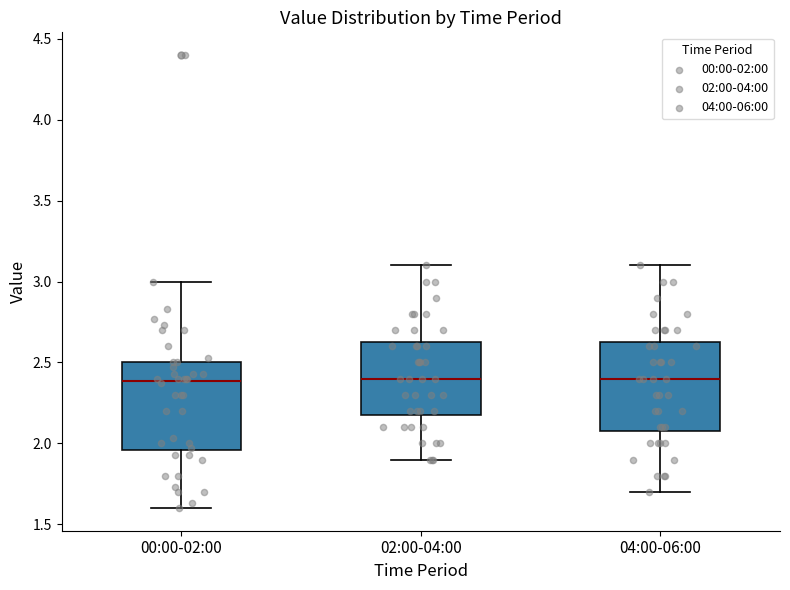

Reading left to right, read every box against the y-axis: the position of its median line, the range the box covers, and the ends of its whiskers. The values are not printed on the chart, so give them approximately, as read against the axis.

00:00-02:00: median 2.40, box 1.95 to 2.50, whiskers 1.60 to 3.00
02:00-04:00: median 2.40, box 2.20 to 2.65, whiskers 1.90 to 3.10
04:00-06:00: median 2.40, box 2.10 to 2.65, whiskers 1.70 to 3.10